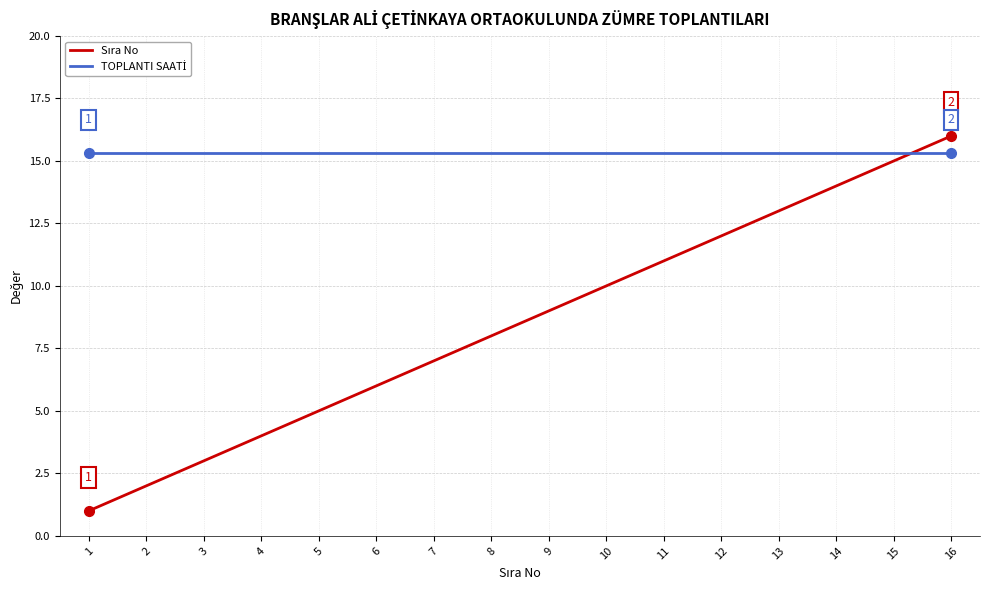

At which category is the sum across all series the highest?

16